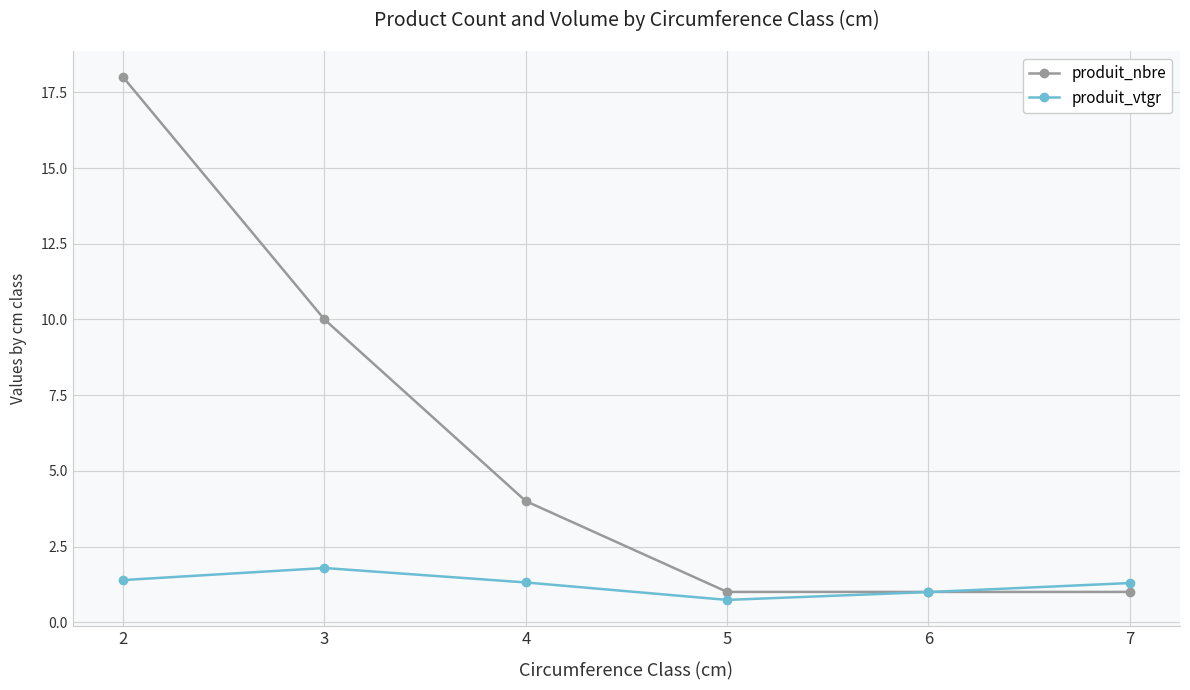

What is the difference between the produit_nbre values at 2 and 3?

8.0